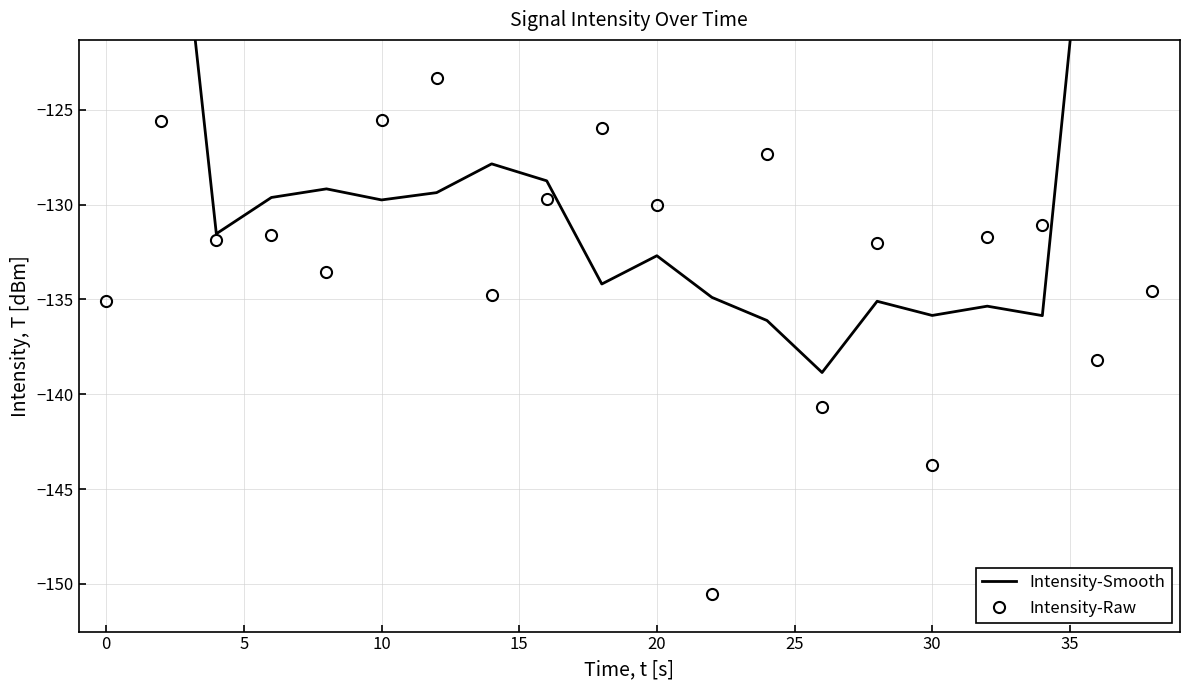

How many interior local peaks does the Intensity-Raw series have?

7